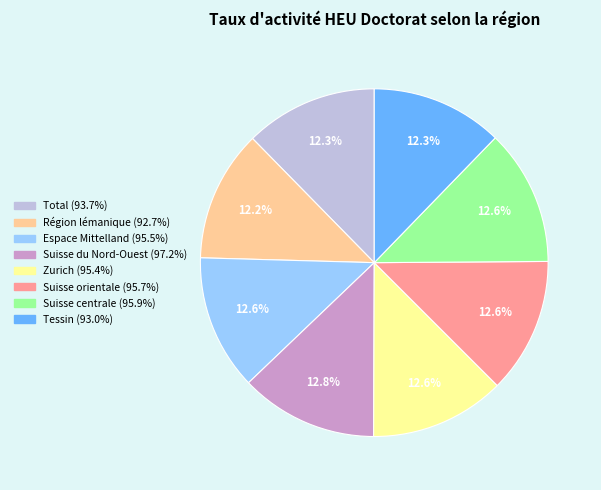

How many segments does this pie chart have?

8